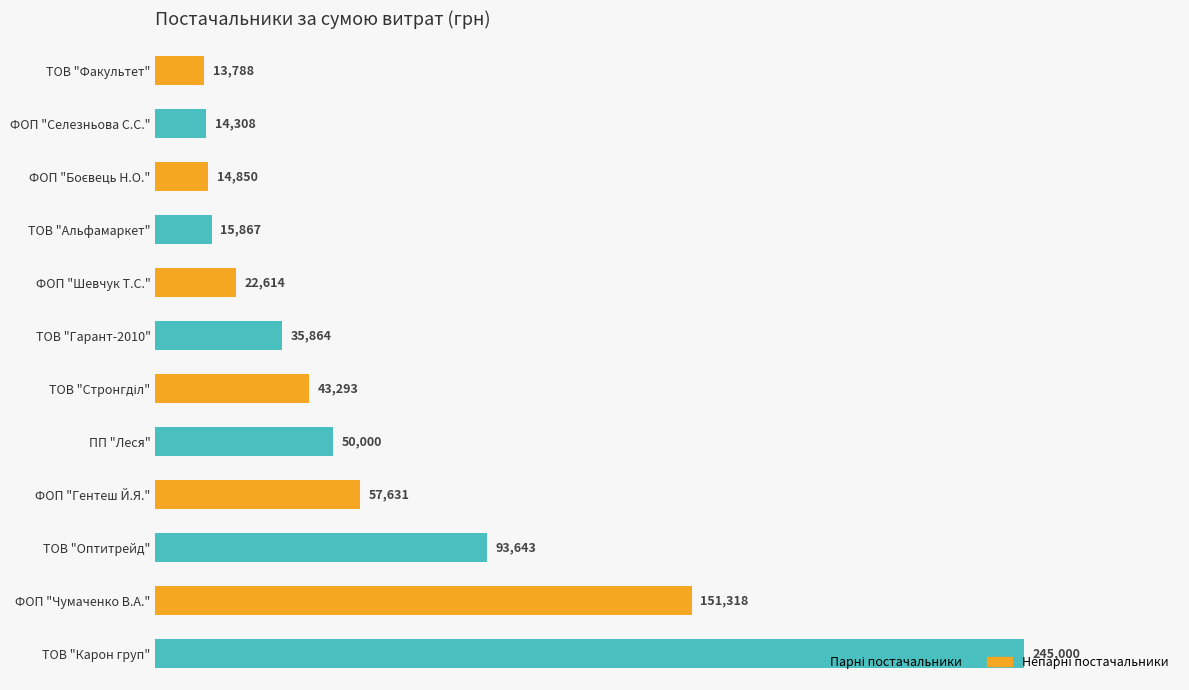

Where is the data nearest to the value 129394?

ФОП "Чумаченко В.А."